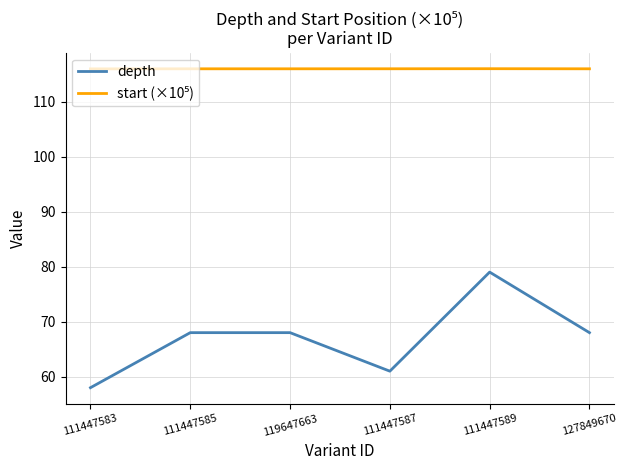

Between 111447589 and 127849670, which series saw the biggest shift?

depth